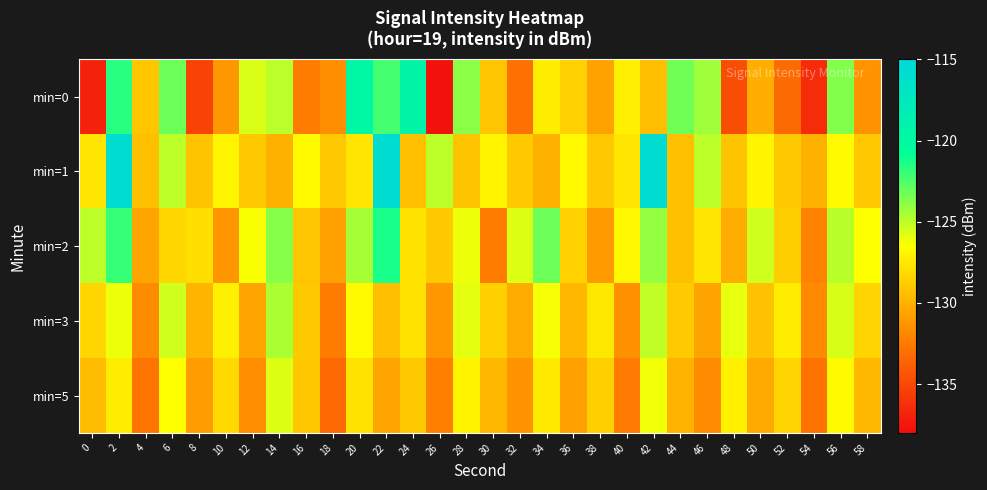

At which category does the chart reach its peak across all series?

2